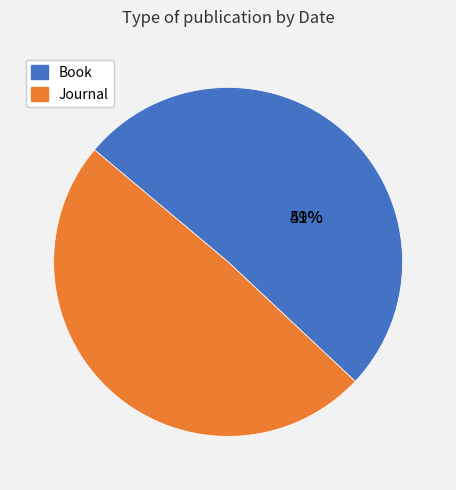

How much of the chart is everything except Book?

49.1%